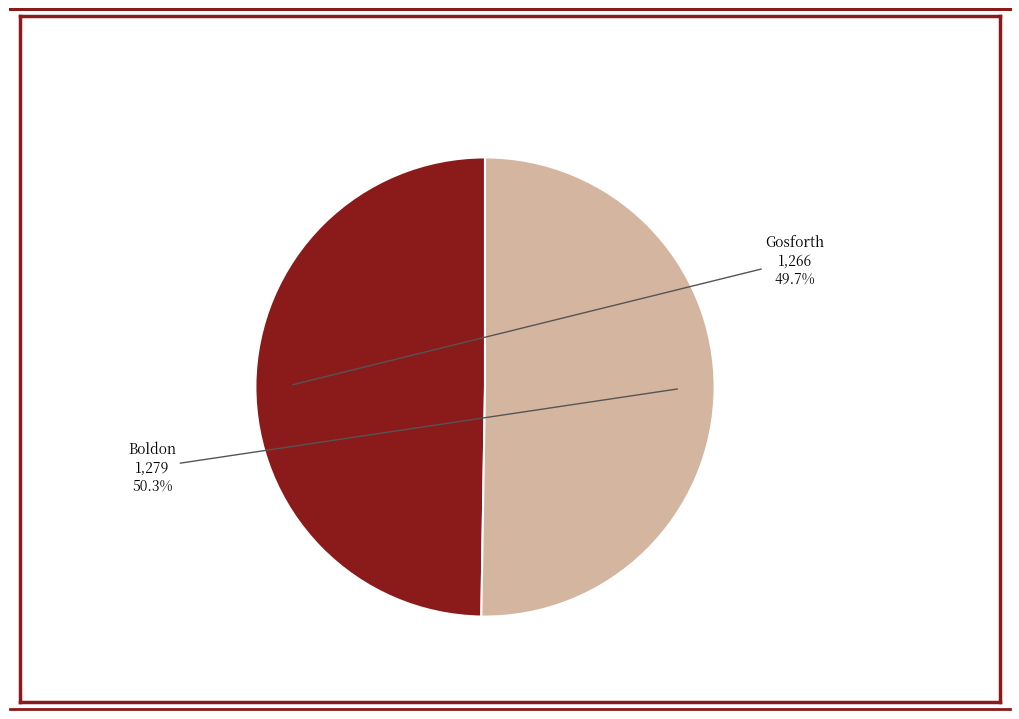

To the nearest percent, what is the combined percentage of Boldon and Gosforth?

100%